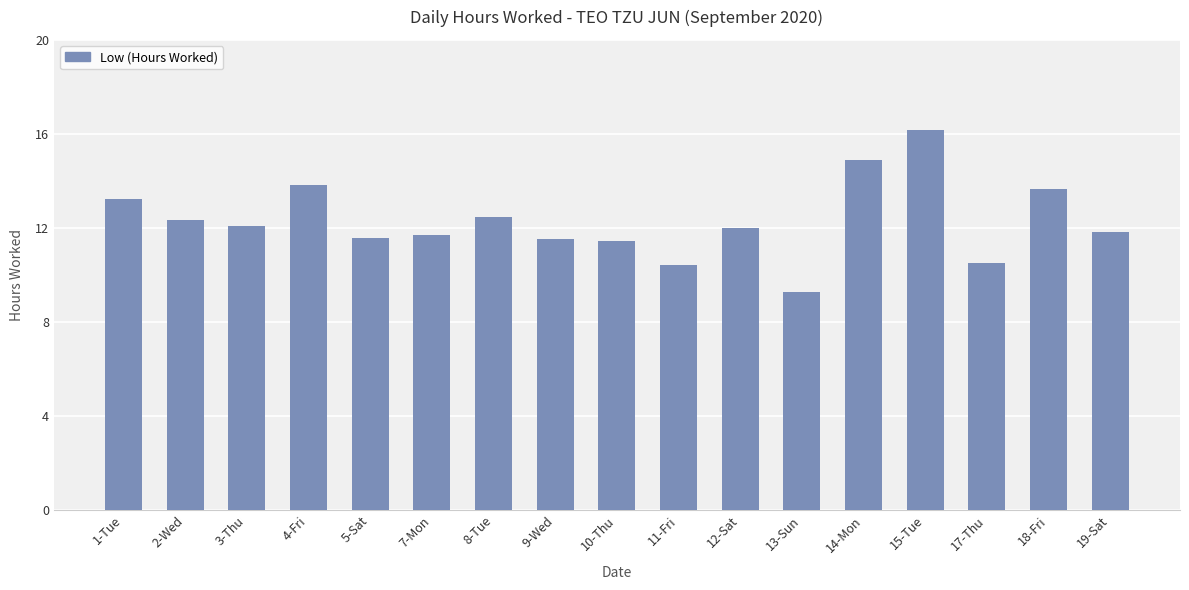

What is the label of the 10th bar from the right?

9-Wed